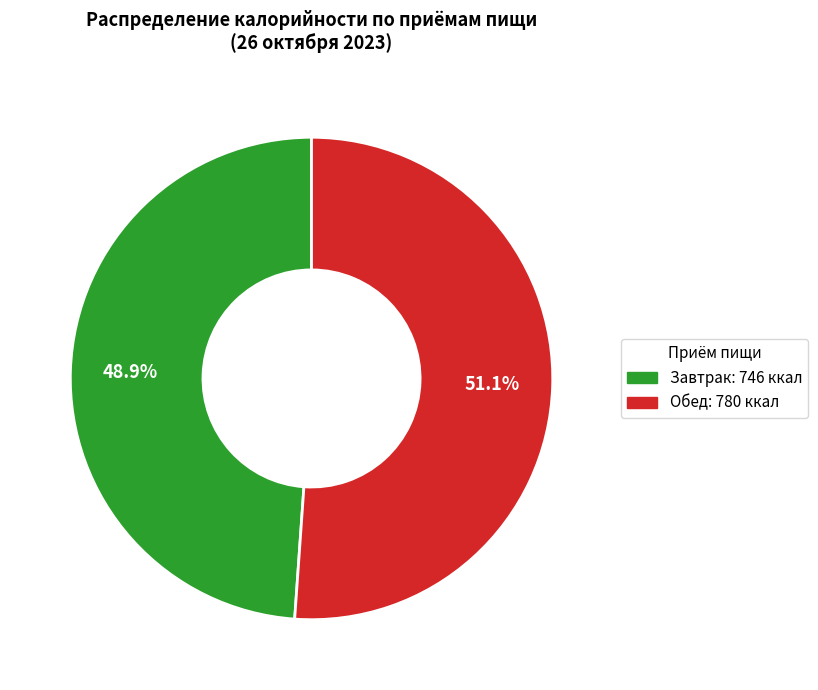

How many segments does this pie chart have?

2